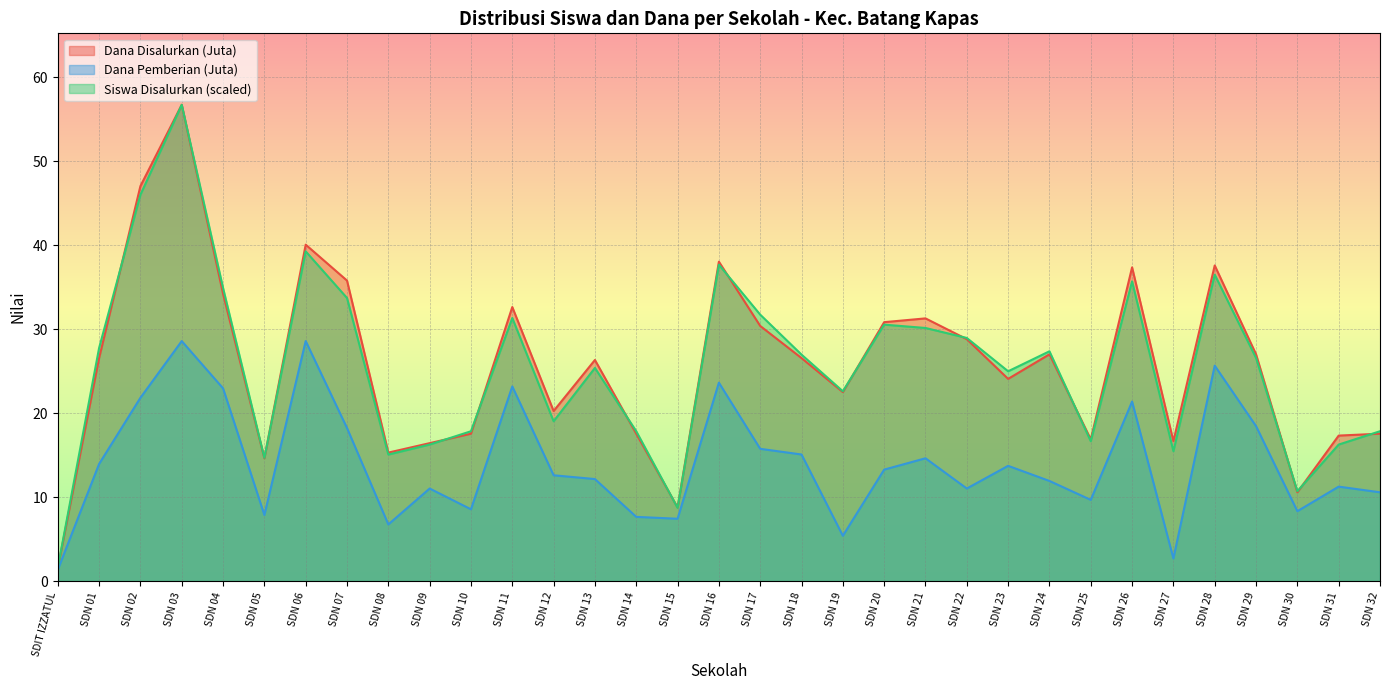

Read the Dana Disalurkan (Juta) value at SDN 18.

26.6